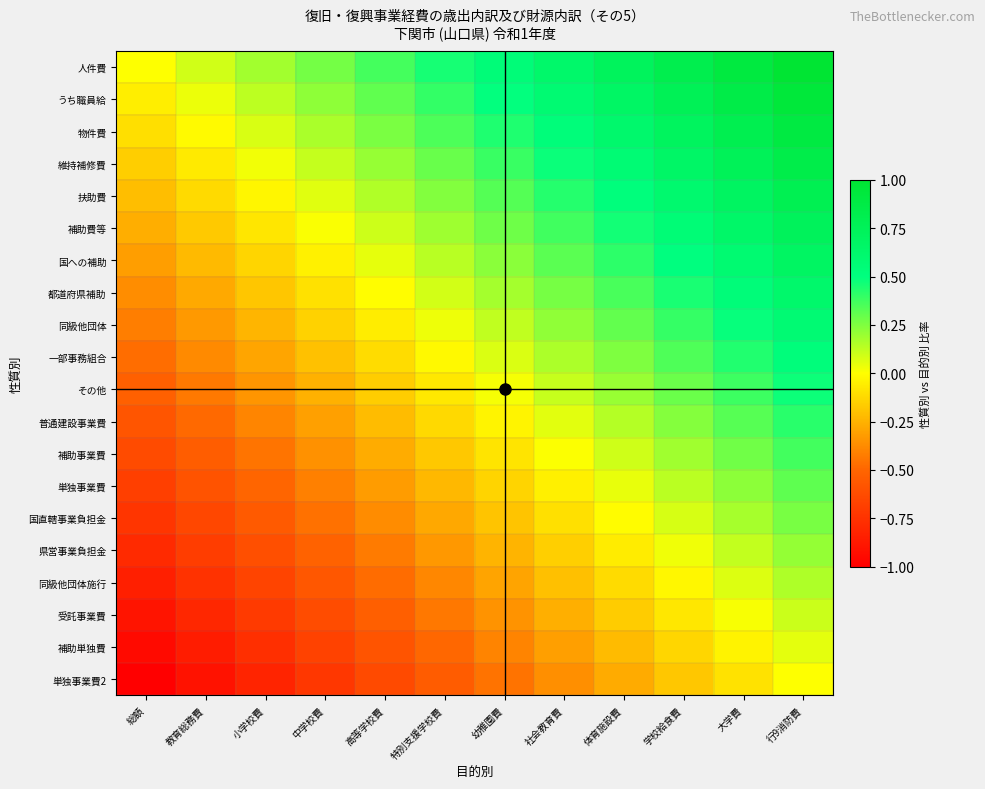

What is the smallest value displayed?

-1.0